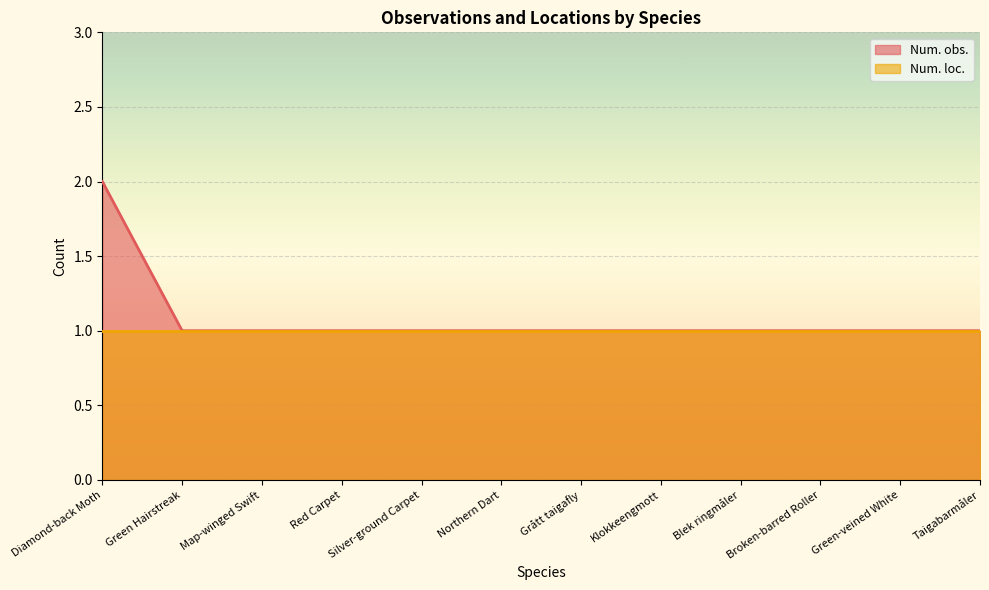

At Diamond-back Moth, list the series in order from smallest to largest.

Num. loc., Num. obs.